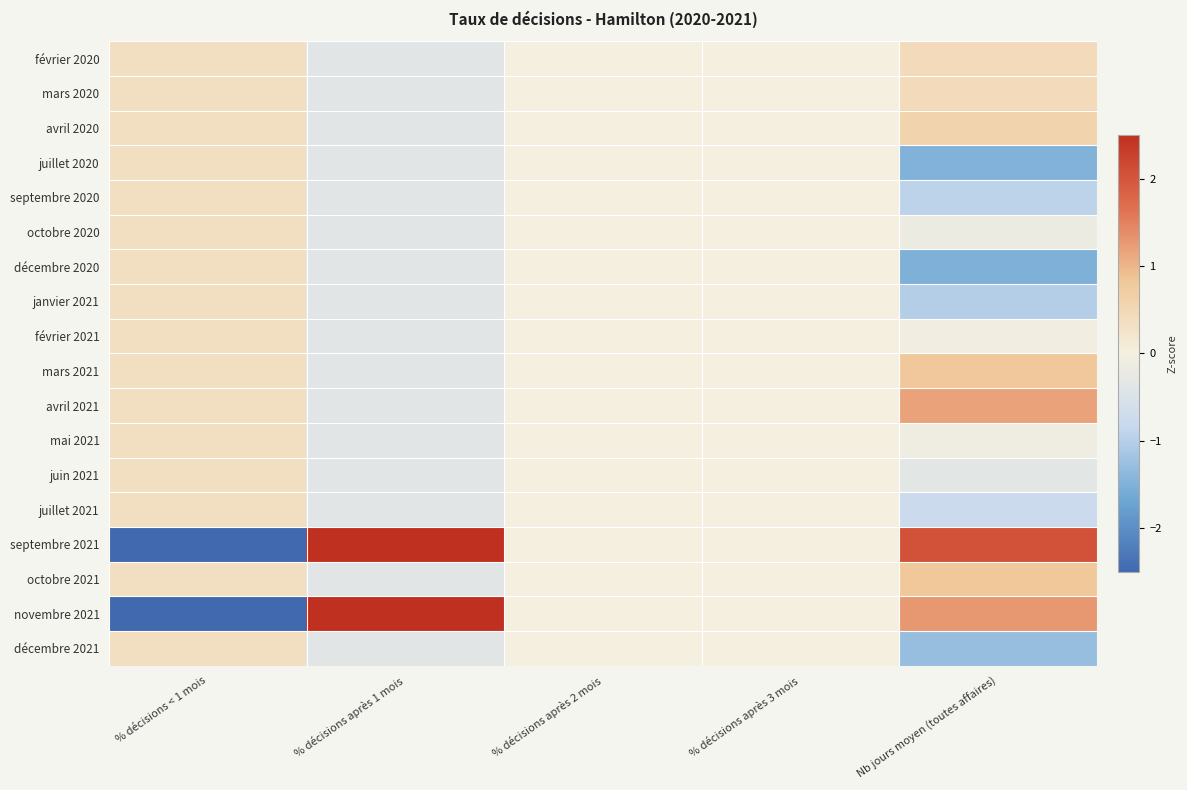

Which series changed the most between % décisions après 2 mois and Nb jours moyen (toutes affaires)?

septembre 2021